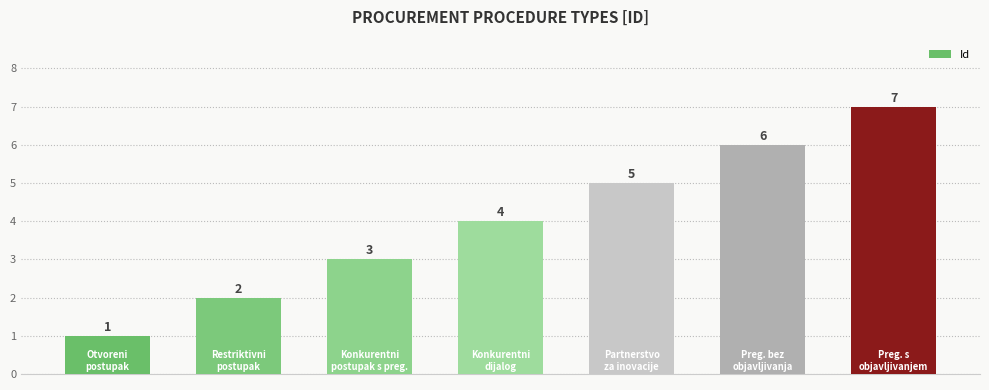

What is the value of the 5th bar from the left?

5